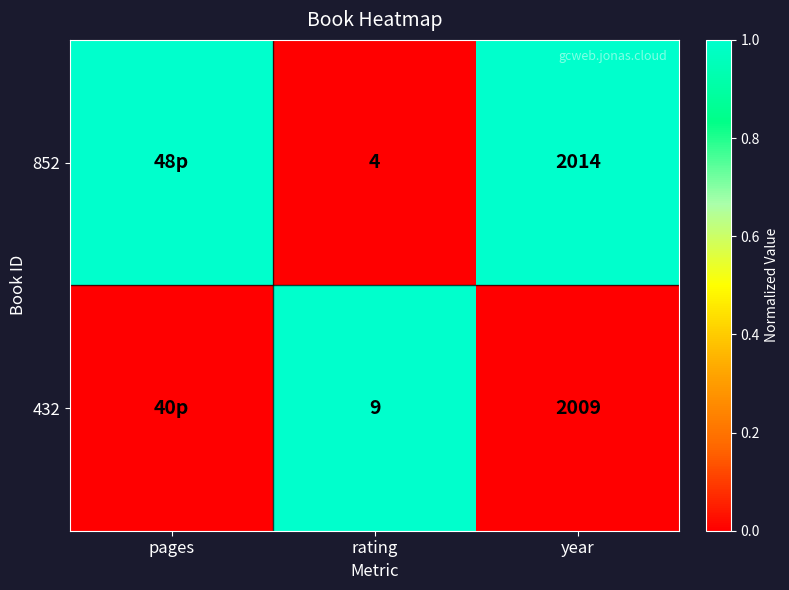

The value of 852 at year is 2014. True or false?

True